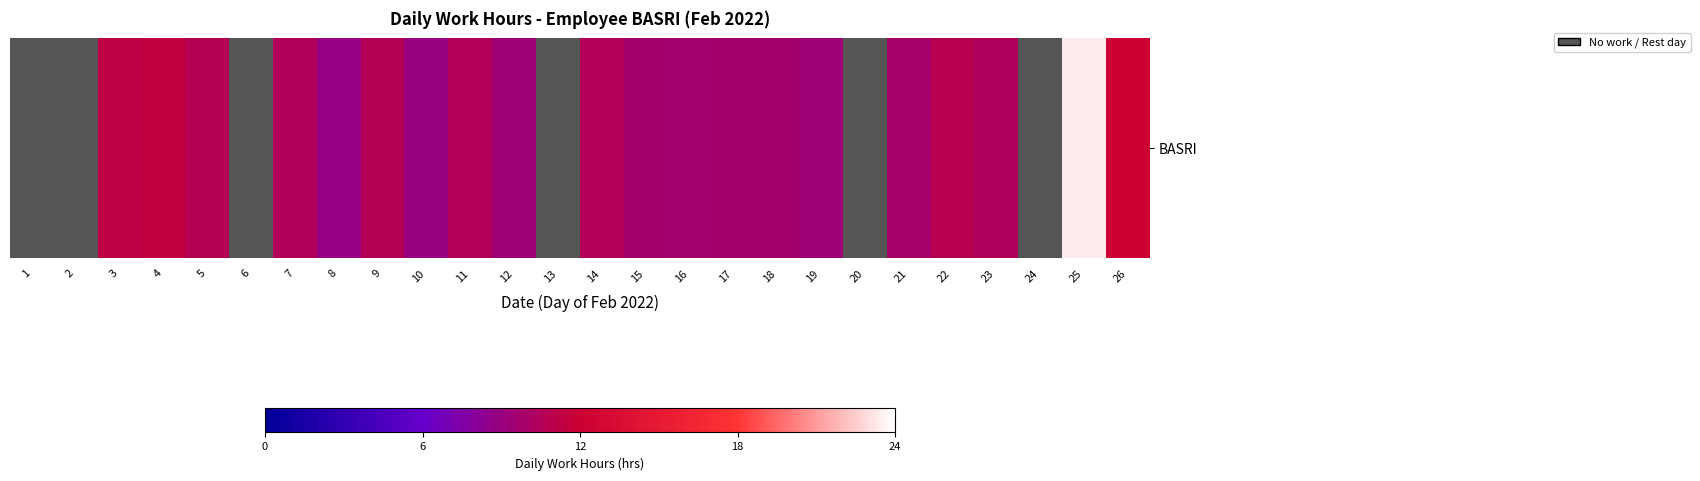

Count the values in the range 0 to 1.

26